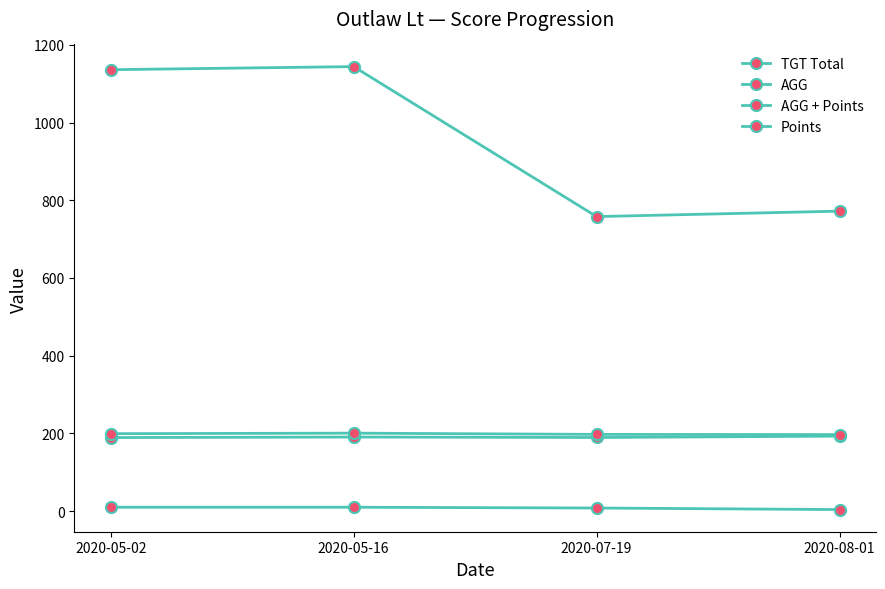

Does the chart display data point markers on the line(s)?

Yes